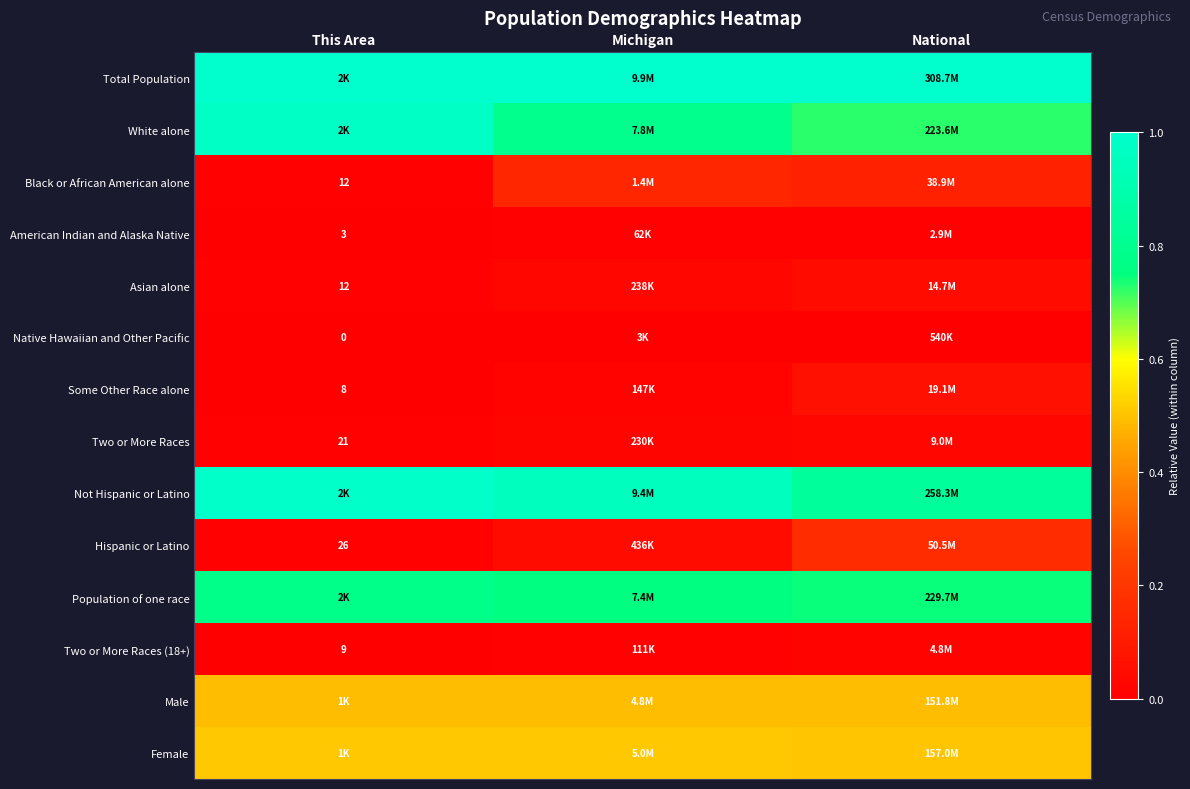

What is the total value across all series at National?

4.7